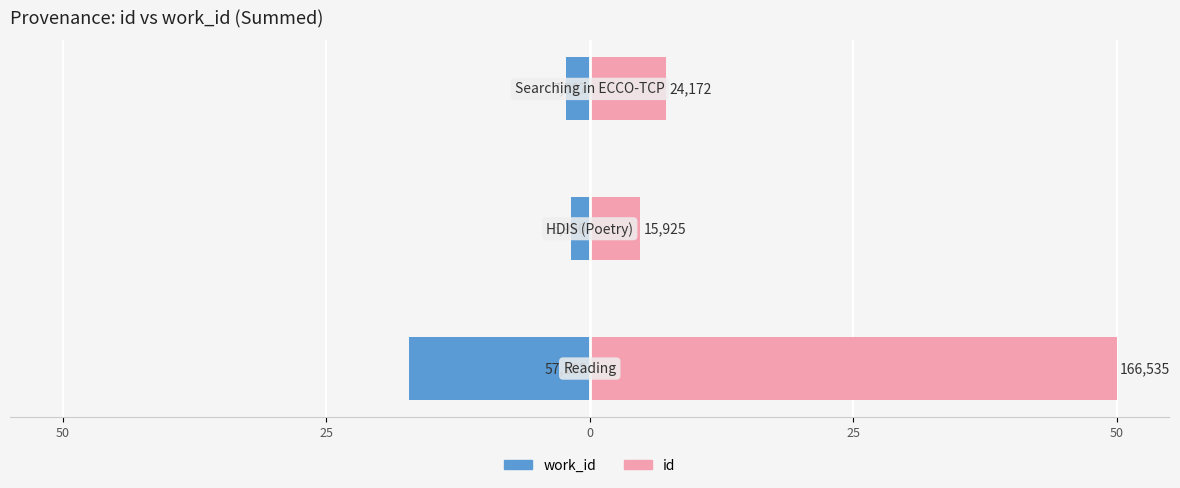

At 0, list the series in order from smallest to largest.

work_id, id